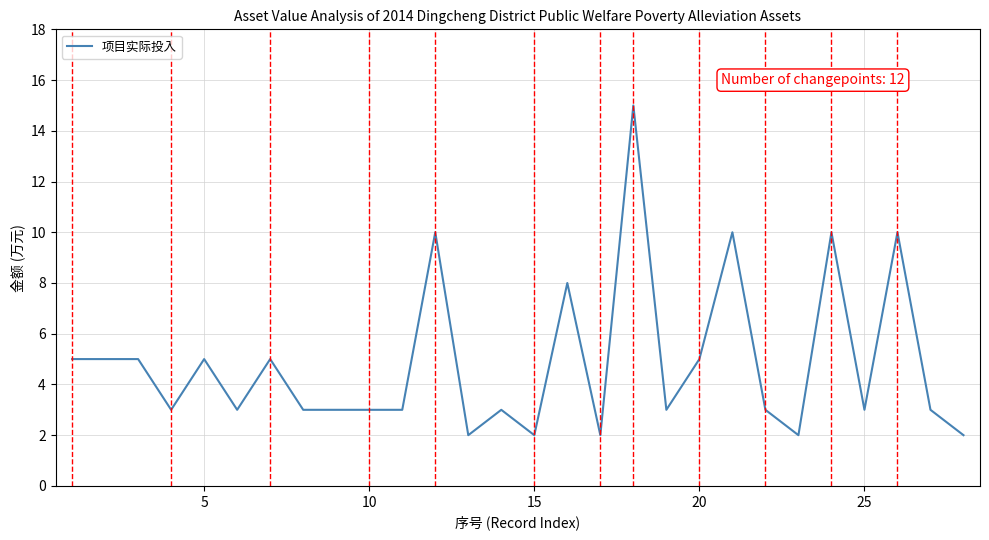

What is the difference between the maximum and second lowest values?

13